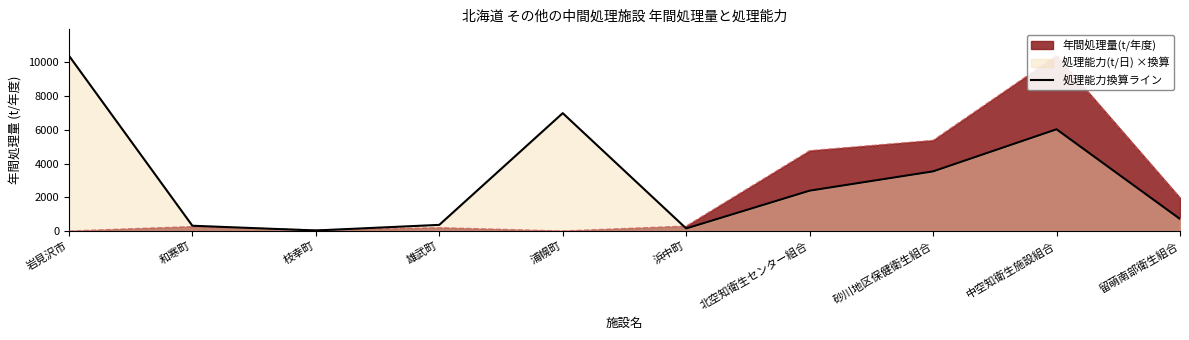

At which category does the chart reach its minimum across all series?

枝幸町